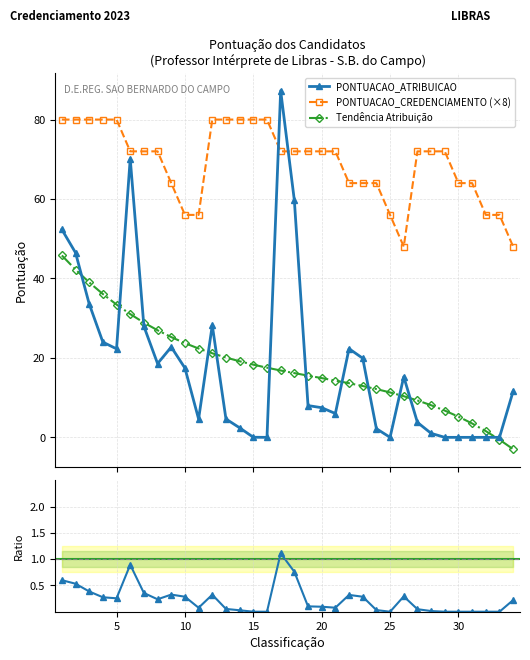

True or false: PONTUACAO_ATRIBUICAO has more than 2 points higher than both neighbors.

True